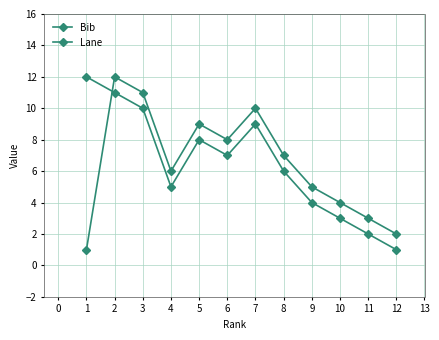

Reading left to right, list all the values displayed in this chart.

Bib: 1	12	11	6	9	8	10	7	5	4	3	2
Lane: 12	11	10	5	8	7	9	6	4	3	2	1